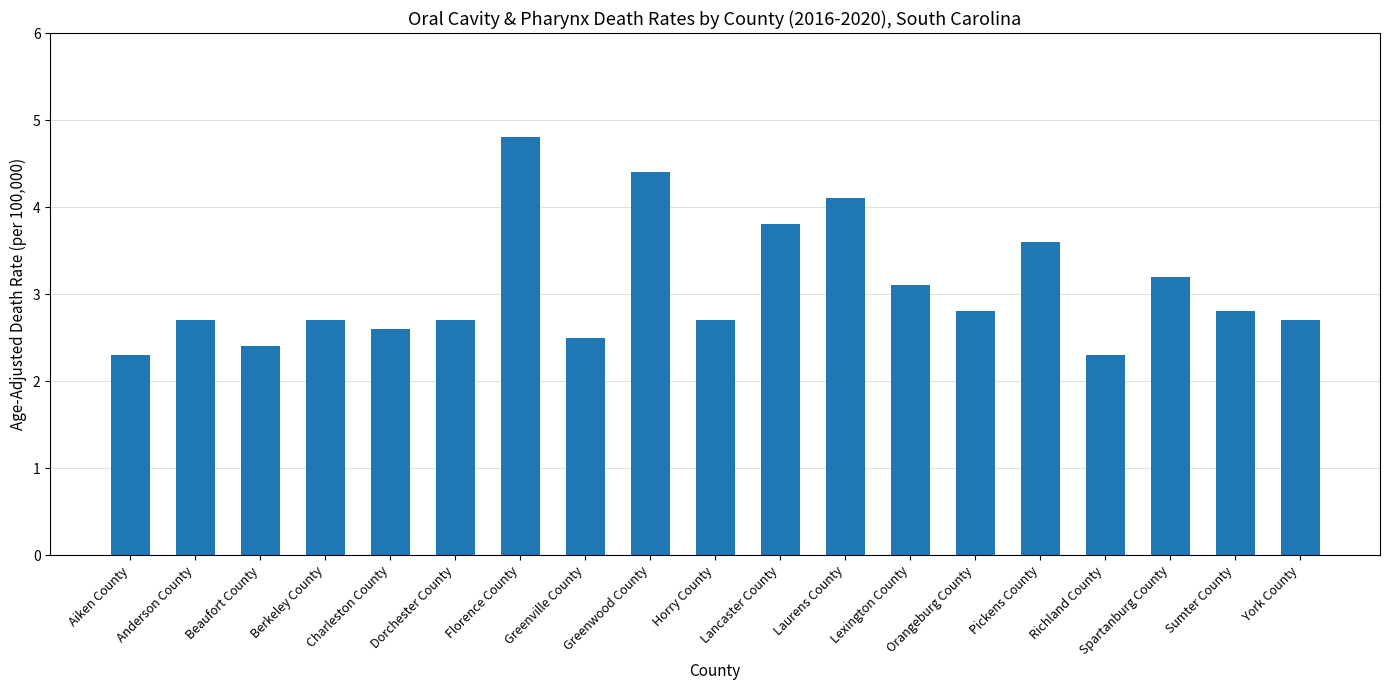

How many categories are shown in the chart?

19